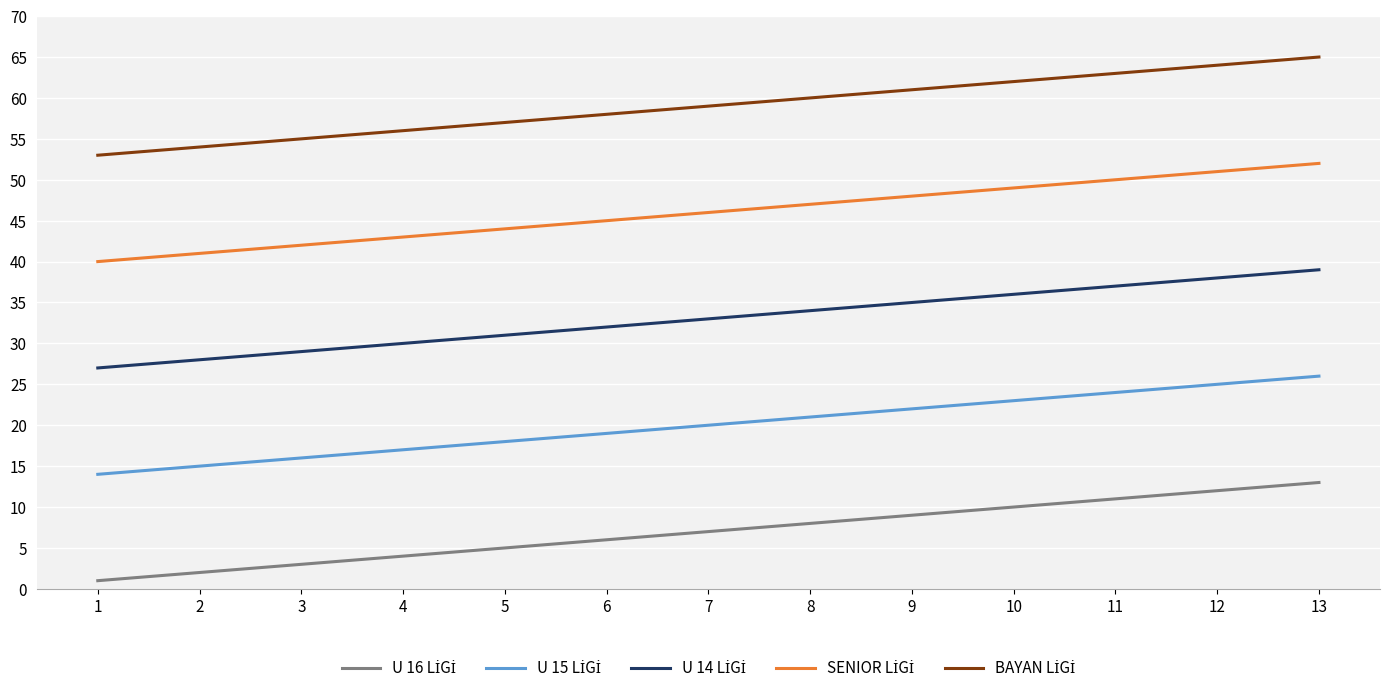

Does the chart have visible grid lines?

Yes